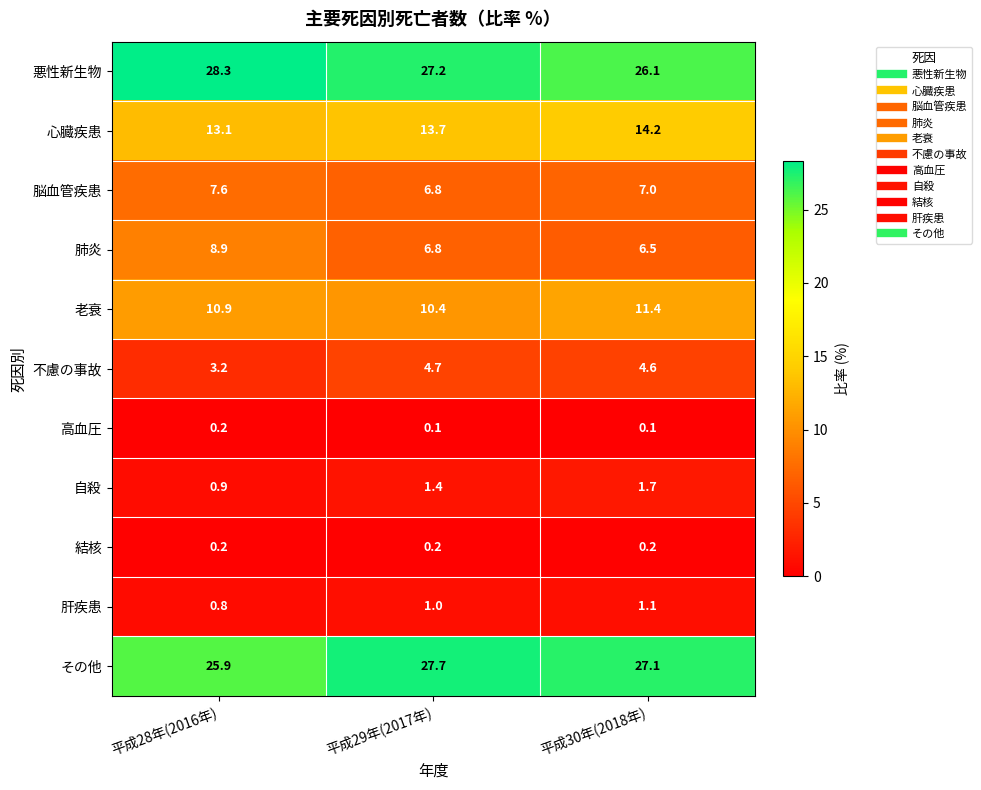

What is the difference between the highest and lowest values at 平成30年(2018年)?

27.0